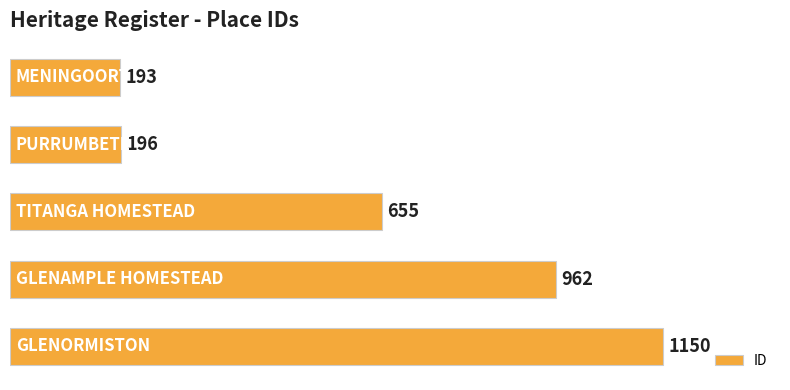

Reading top to bottom, transcribe all the data shown in this chart.

193	196	655	962	1150